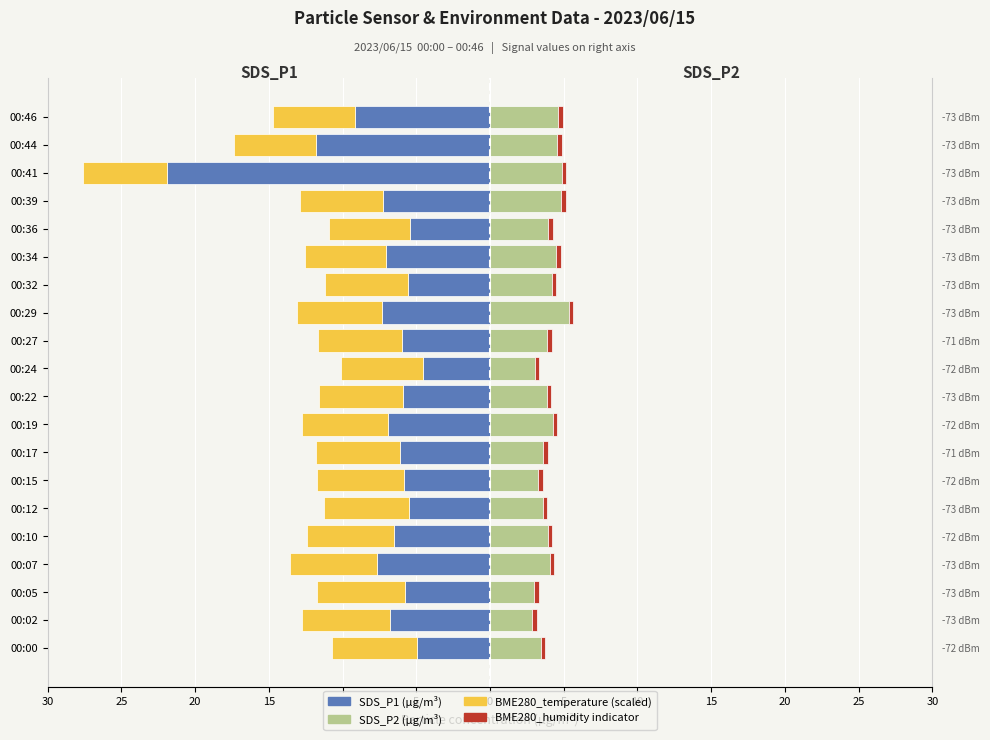

How many bars are there in total?

80